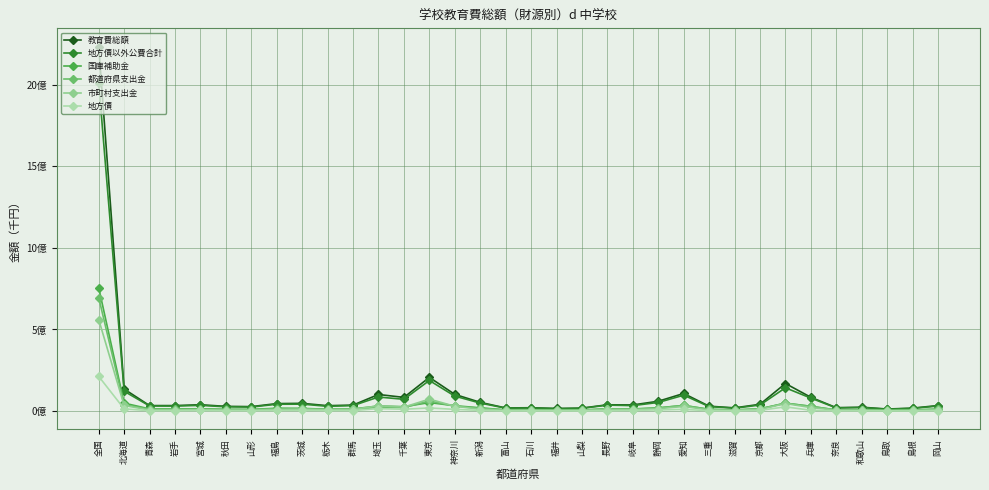

At how many categories does at least one series exceed 2202018934?

1